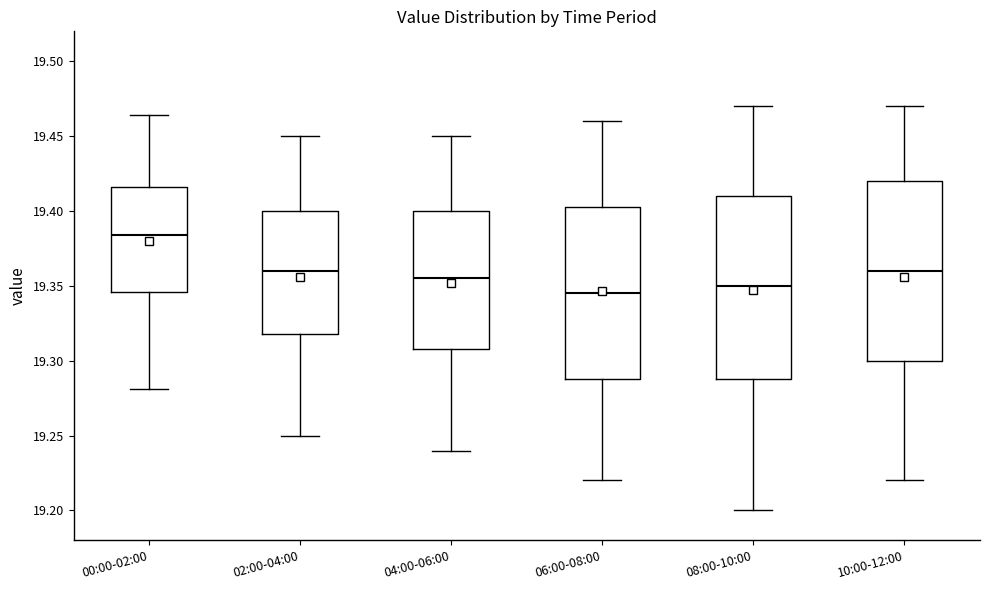

Which box's median line is the highest?

00:00-02:00